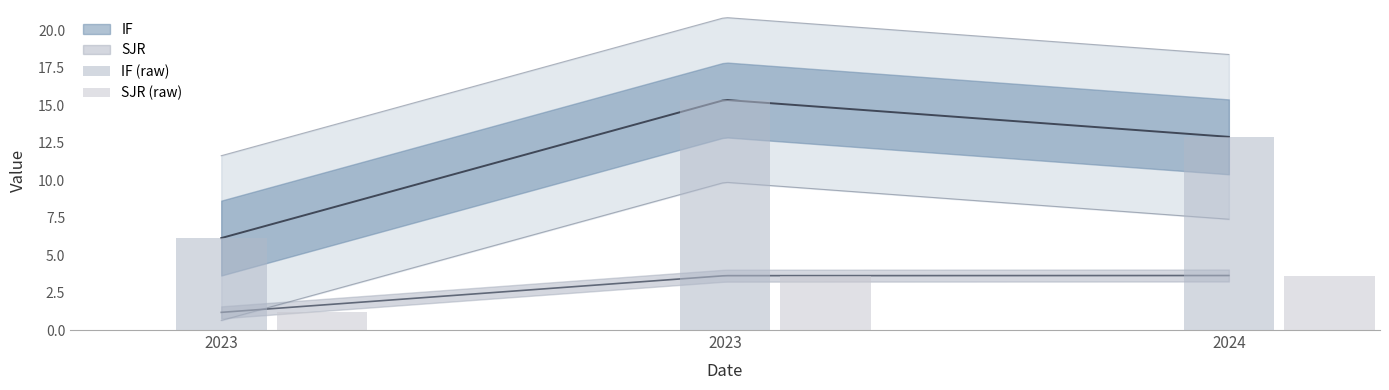

What is the sum of the IF values at 2023 and 2023?

21.5